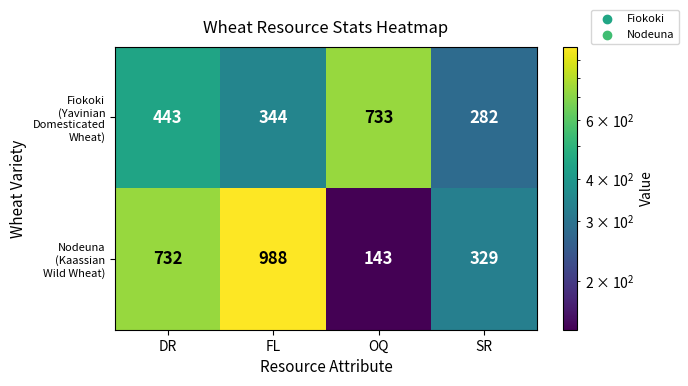

What is the total value across all series at OQ?

876